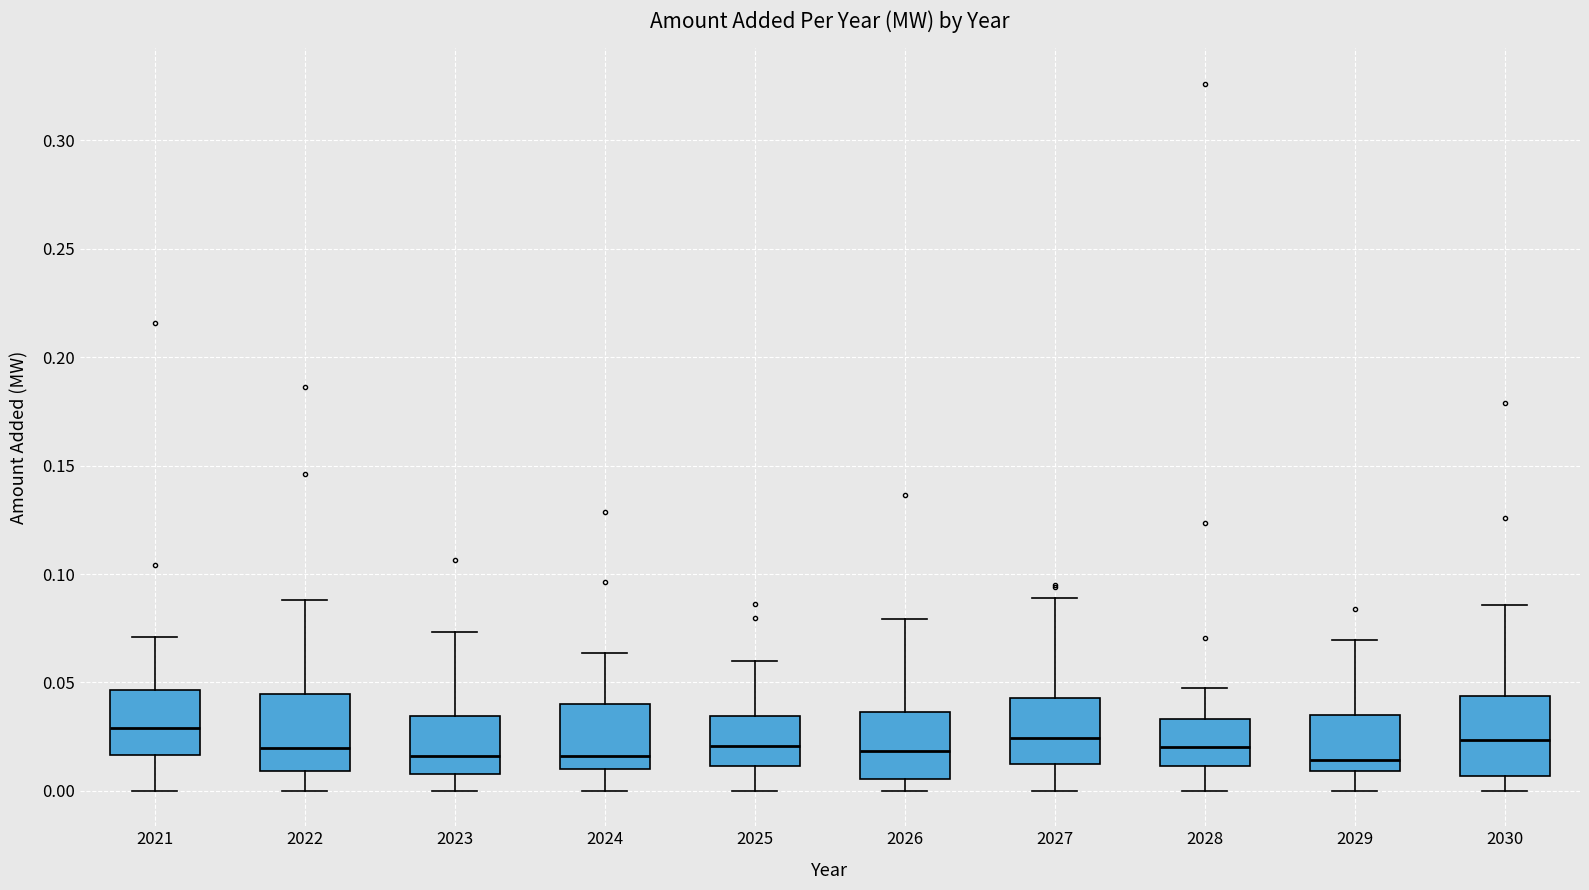

Reading left to right, read every box against the y-axis: the position of its median line, the range the box covers, and the ends of its whiskers. The values are not printed on the chart, so give them approximately, as read against the axis.

2021: median 0.030, box 0.015 to 0.045, whiskers 0.000 to 0.070
2022: median 0.020, box 0.010 to 0.045, whiskers 0.000 to 0.090
2023: median 0.015, box 0.010 to 0.035, whiskers 0.000 to 0.075
2024: median 0.015, box 0.010 to 0.040, whiskers 0.000 to 0.065
2025: median 0.020, box 0.010 to 0.035, whiskers 0.000 to 0.060
2026: median 0.020, box 0.005 to 0.035, whiskers 0.000 to 0.080
2027: median 0.025, box 0.010 to 0.045, whiskers 0.000 to 0.090
2028: median 0.020, box 0.010 to 0.035, whiskers 0.000 to 0.045
2029: median 0.015, box 0.010 to 0.035, whiskers 0.000 to 0.070
2030: median 0.025, box 0.005 to 0.045, whiskers 0.000 to 0.085